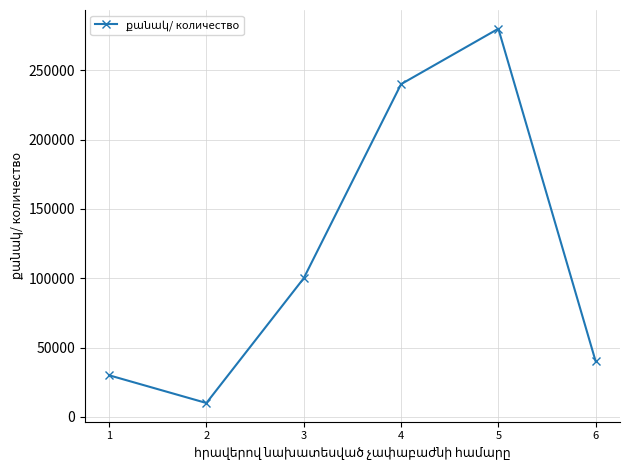

What is the approximate value at 6, to the nearest 100?

40000